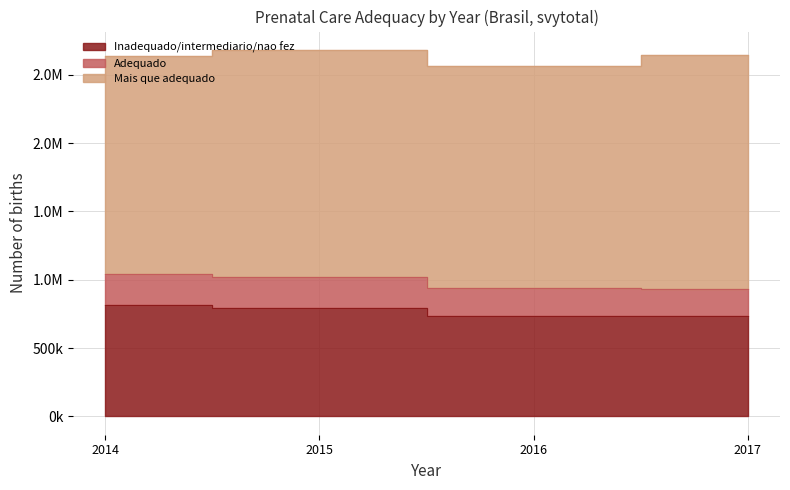

Which series changed the most between 2016 and 2017?

Mais que adequado